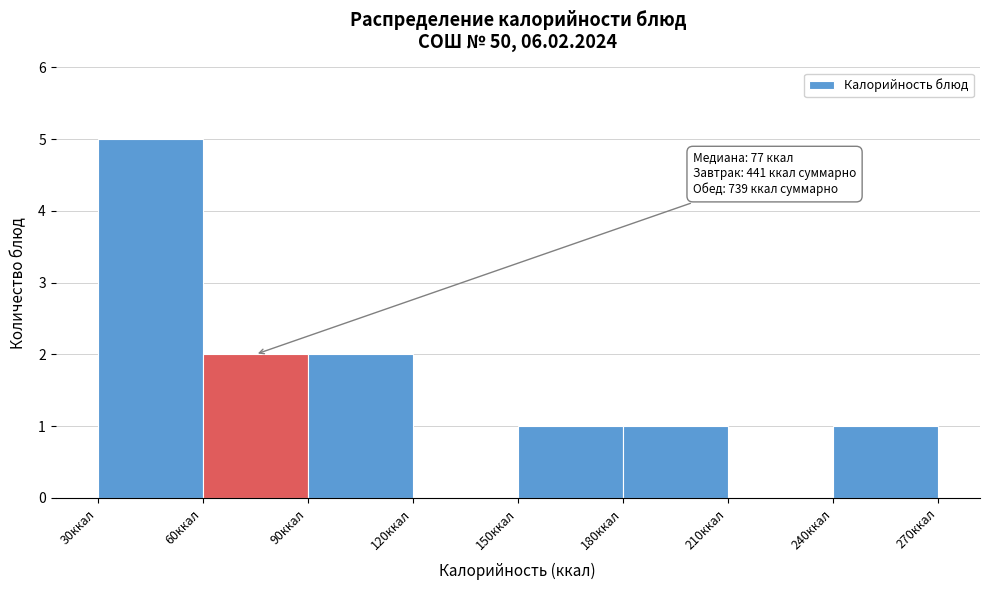

Over which range of the x-axis is the bar tallest?

30 to 60